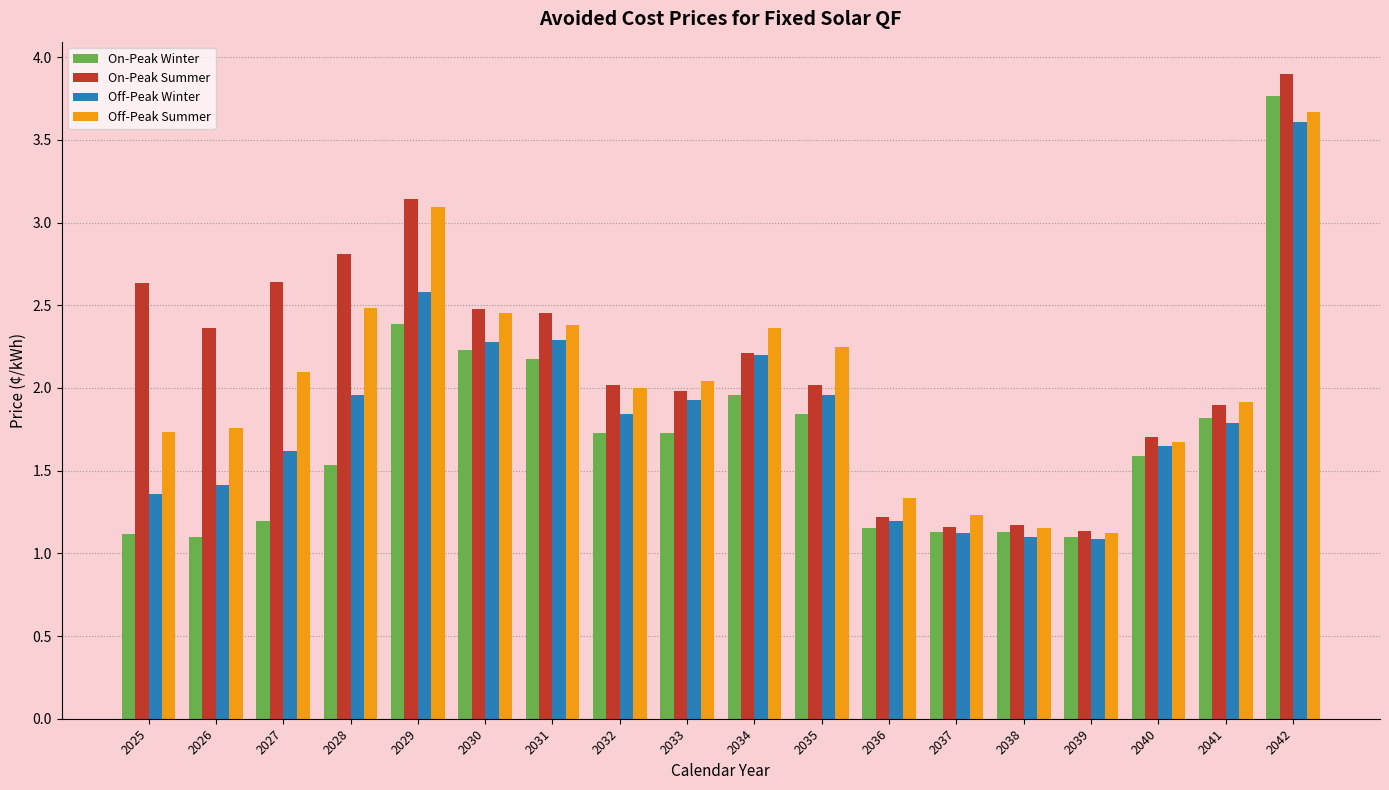

The value of On-Peak Summer at 2036 is 1.2. True or false?

True